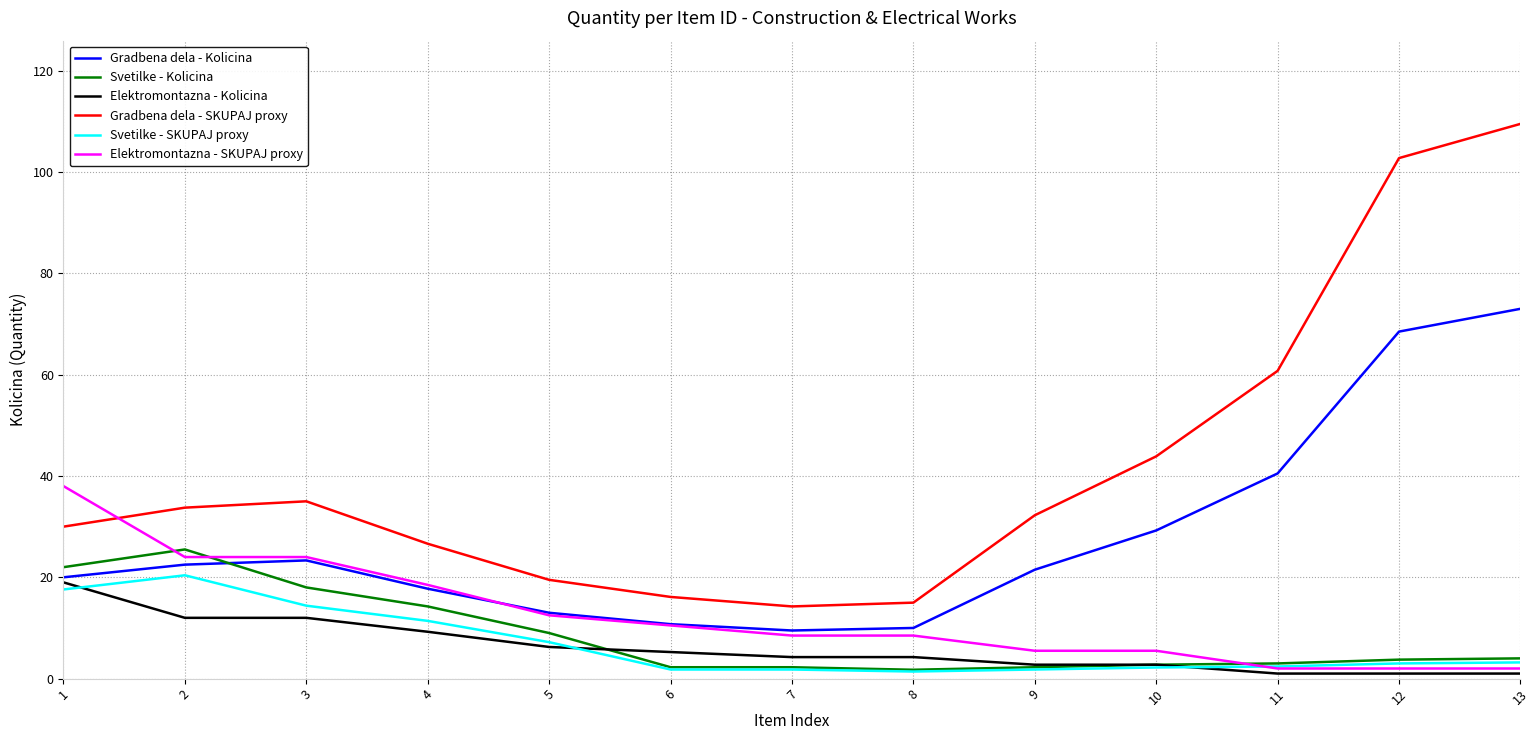

Is it true that Elektromontazna - Kolicina equals 9.2 at 4?

True